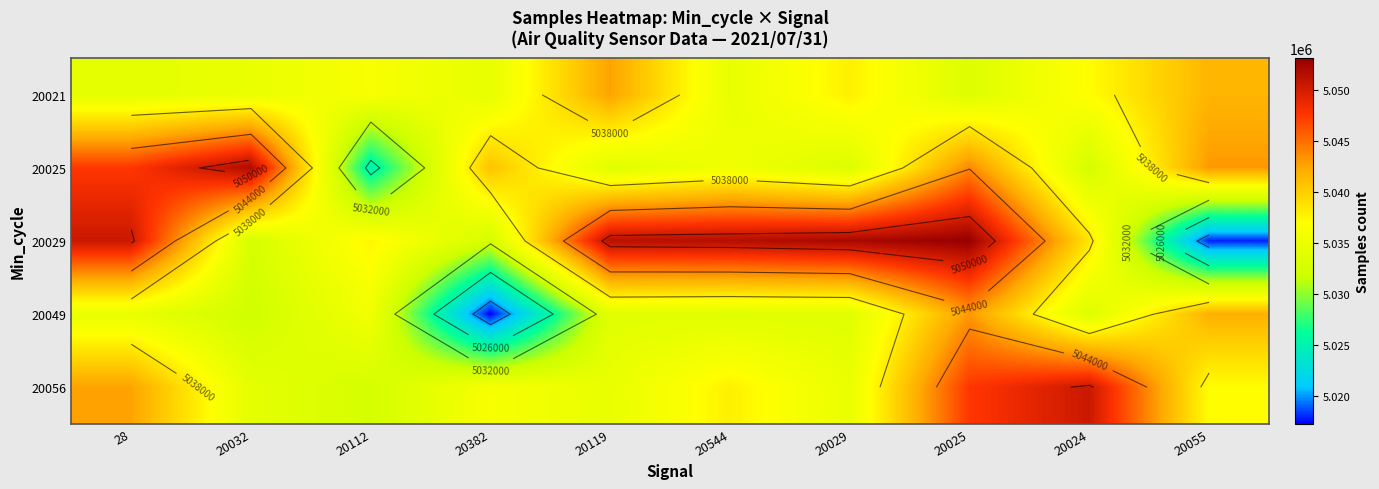

At which category is the sum across all series the highest?

20025